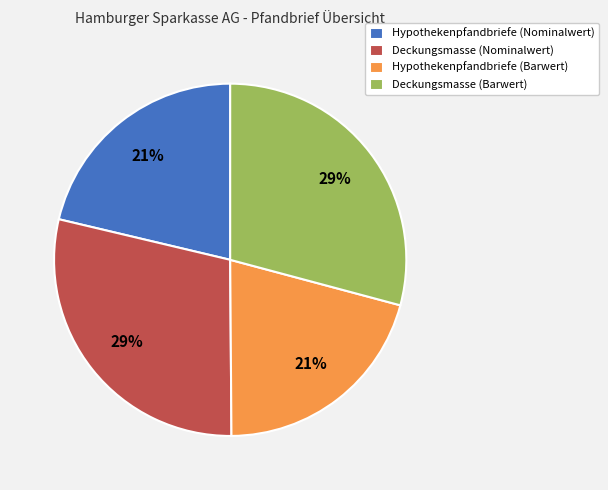

To the nearest percent, what is the average slice percentage?

25%